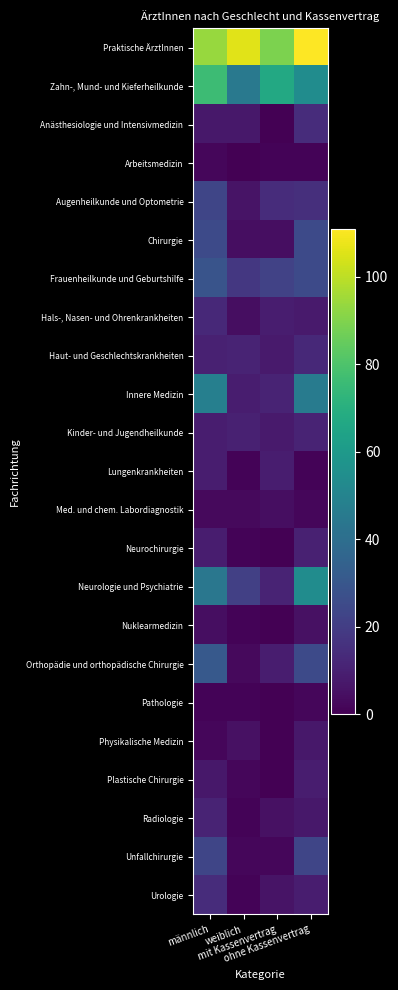

List the series in order of their peak value, highest first.

Praktische ÄrztInnen, Zahn-, Mund- und Kieferheilkunde, Neurologie und Psychiatrie, Innere Medizin, Orthopädie und orthopädische Chirurgie, Frauenheilkunde und Geburtshilfe, Chirurgie, Augenheilkunde und Optometrie, Unfallchirurgie, Anästhesiologie und Intensivmedizin, Urologie, Hals-, Nasen- und Ohrenkrankheiten, Haut- und Geschlechtskrankheiten, Kinder- und Jugendheilkunde, Radiologie, Neurochirurgie, Lungenkrankheiten, Plastische Chirurgie, Physikalische Medizin, Nuklearmedizin, Med. und chem. Labordiagnostik, Arbeitsmedizin, Pathologie